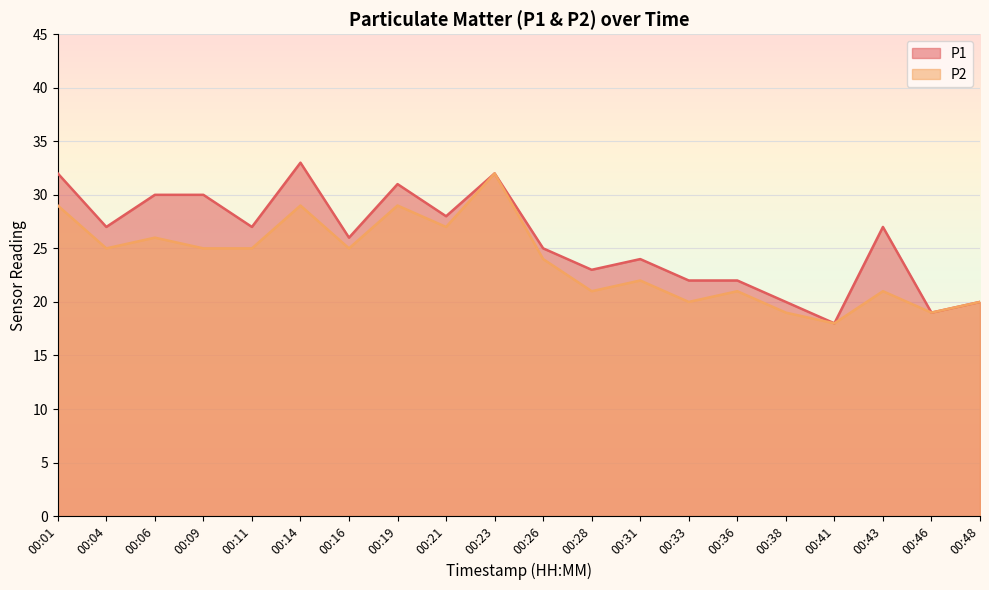

Rank the series by their maximum value, from lowest to highest.

P2, P1